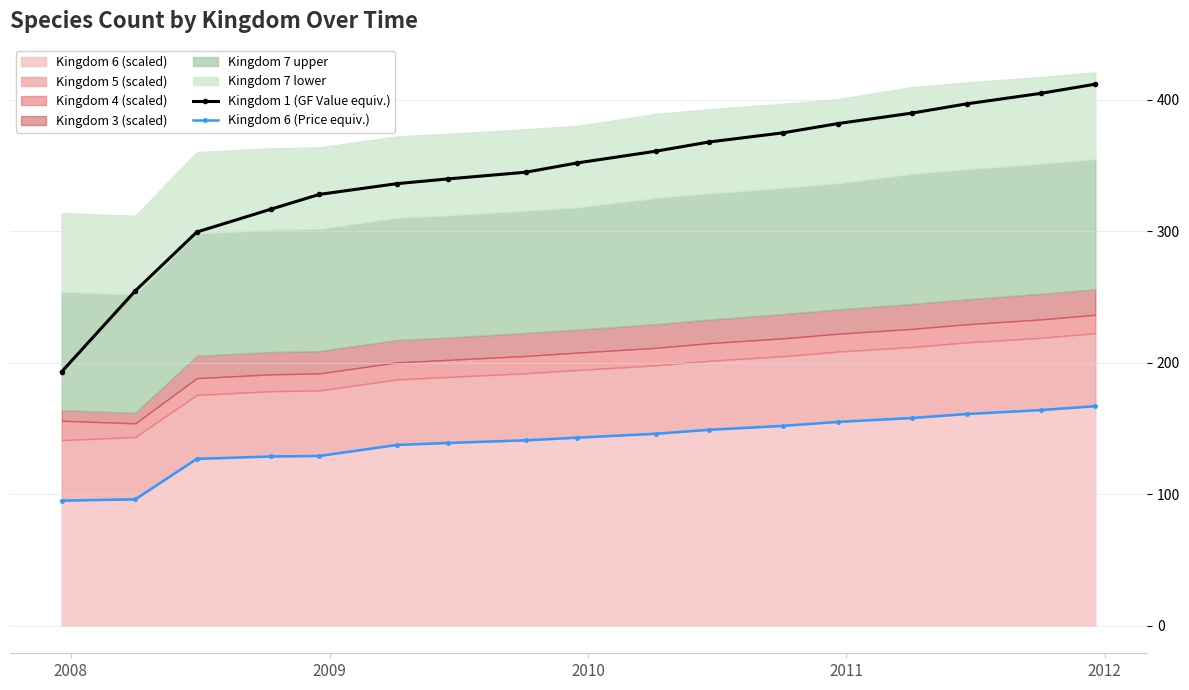

What is the value of the Kingdom 1 (GF Value equiv.) point at the 8th from the left?

345.0